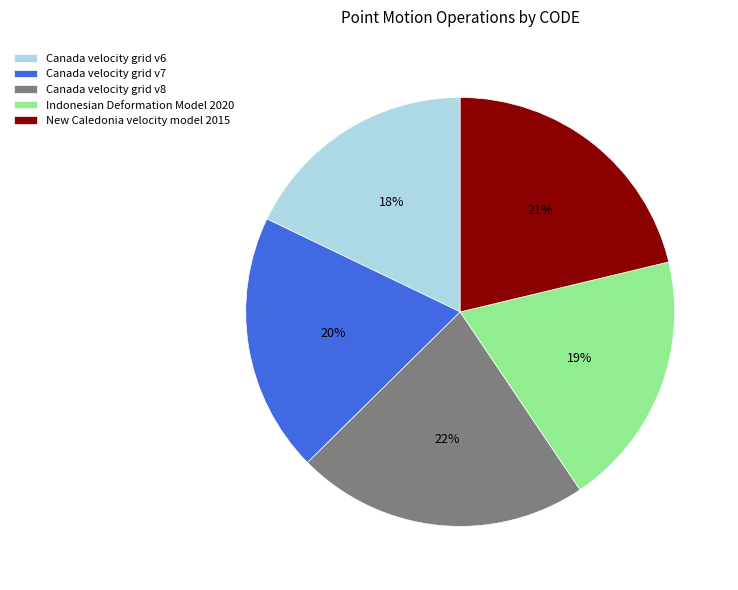

Do New Caledonia velocity model 2015 and Canada velocity grid v6 together represent more than half of the pie?

No